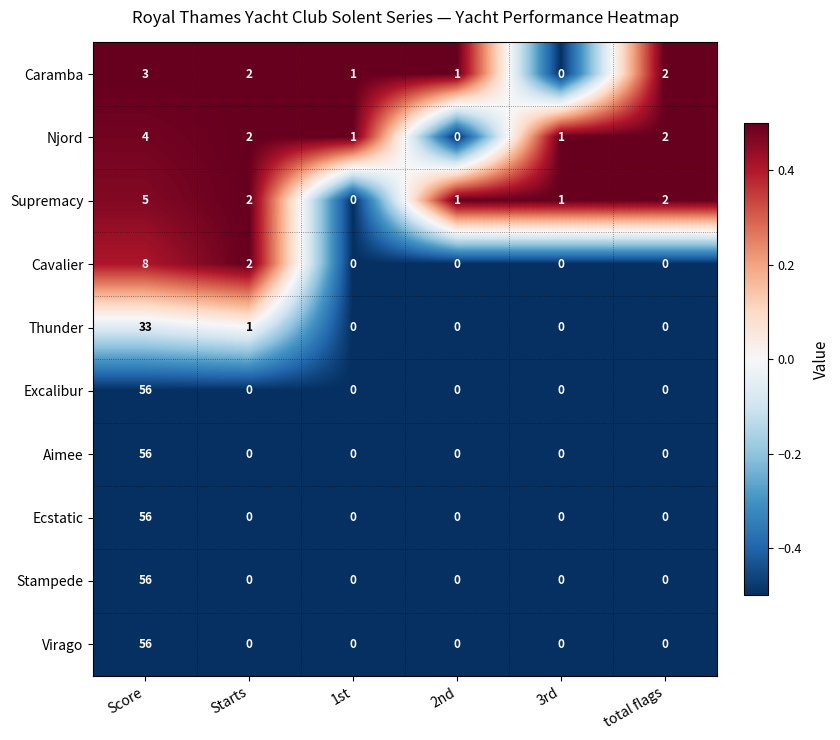

What is the difference between the highest and lowest values at Starts?

2